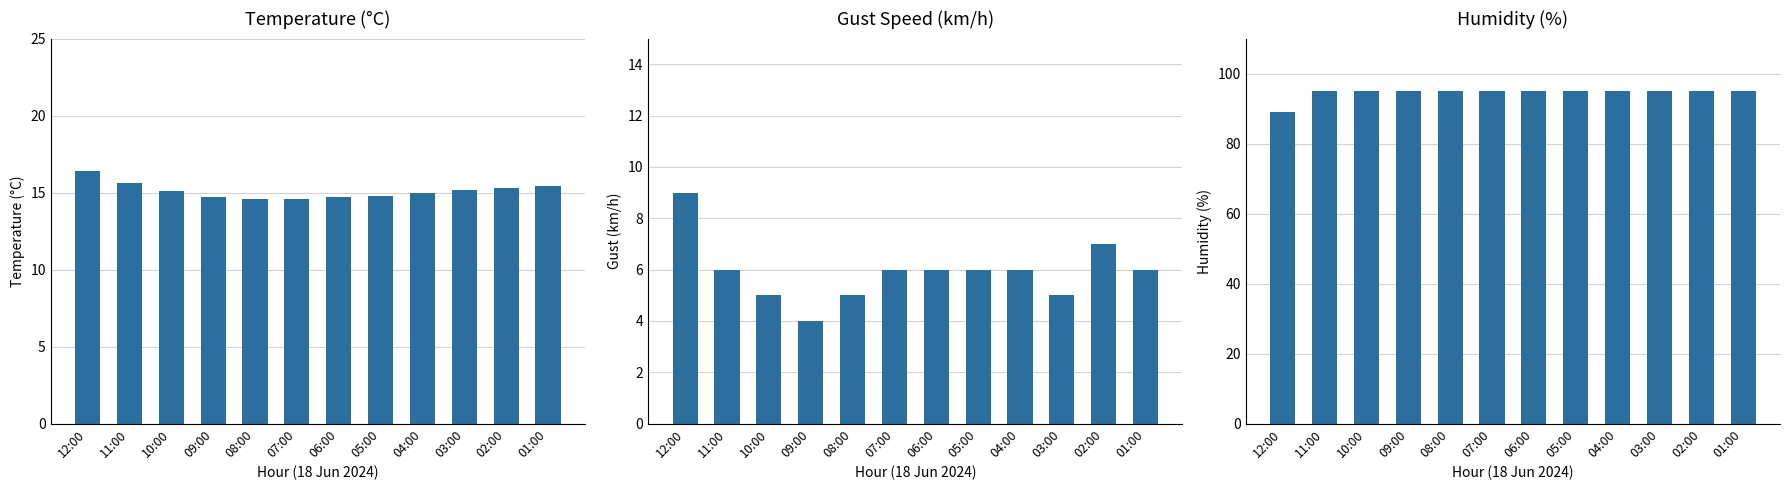

Rank the categories by Temperature (°C) value from highest to lowest.

12:00, 11:00, 01:00, 02:00, 03:00, 10:00, 04:00, 05:00, 09:00, 06:00, 08:00, 07:00